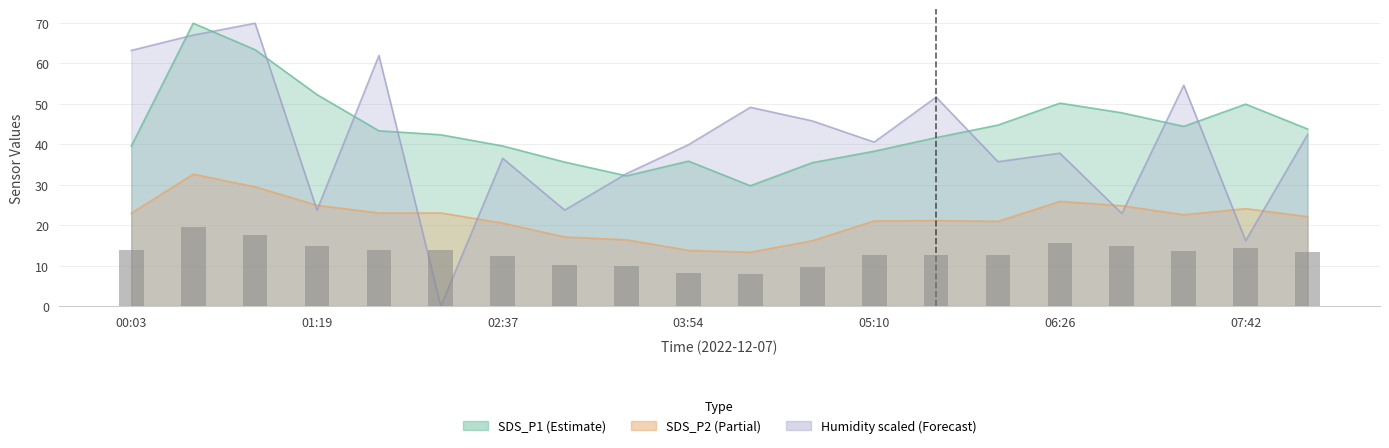

The chart shows a value of 5.7 at 17. True or false?

False